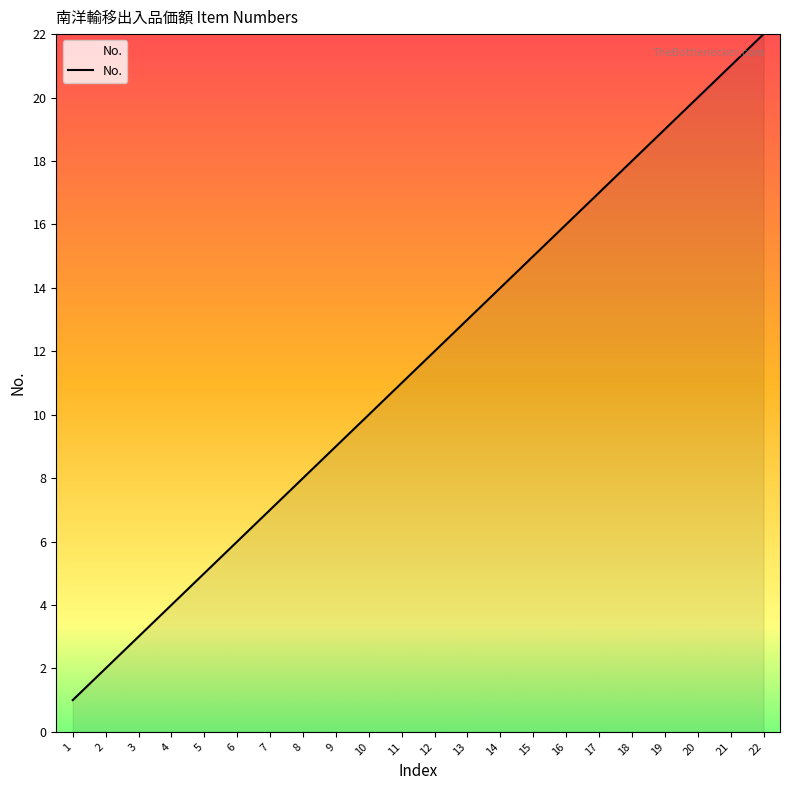

True or false: the data shows 5 at 3.

False